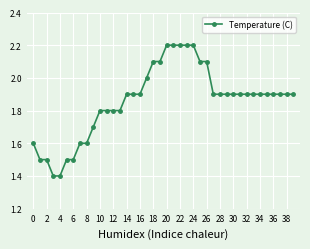

Is this an area chart (filled region under the line)?

No